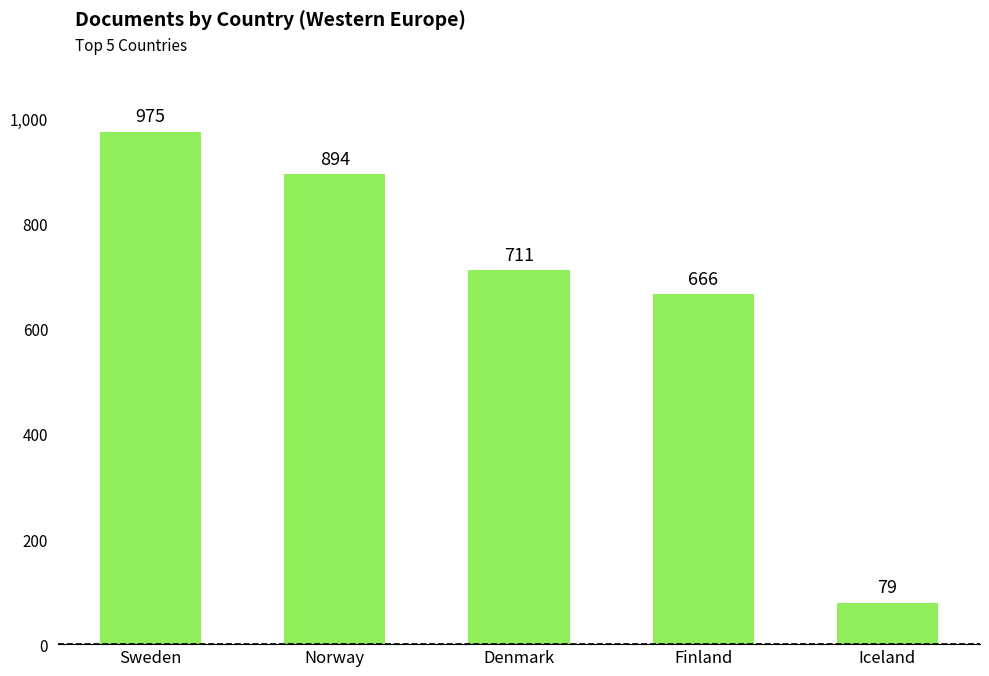

What is the average value?

665